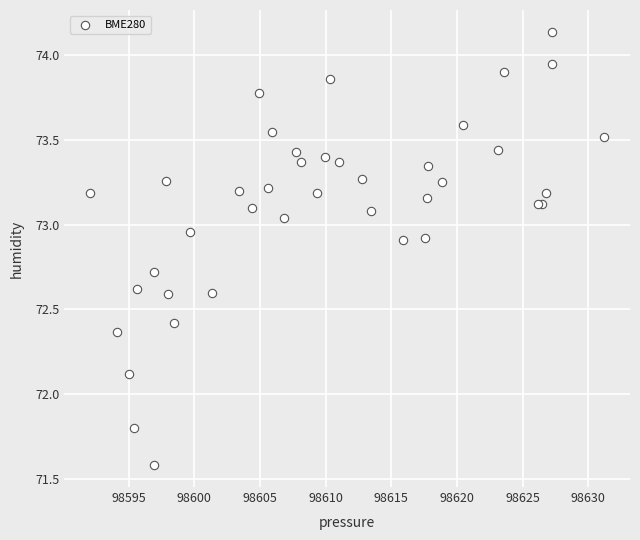

What Y value in the scatter plot is closest to 72?

72.1